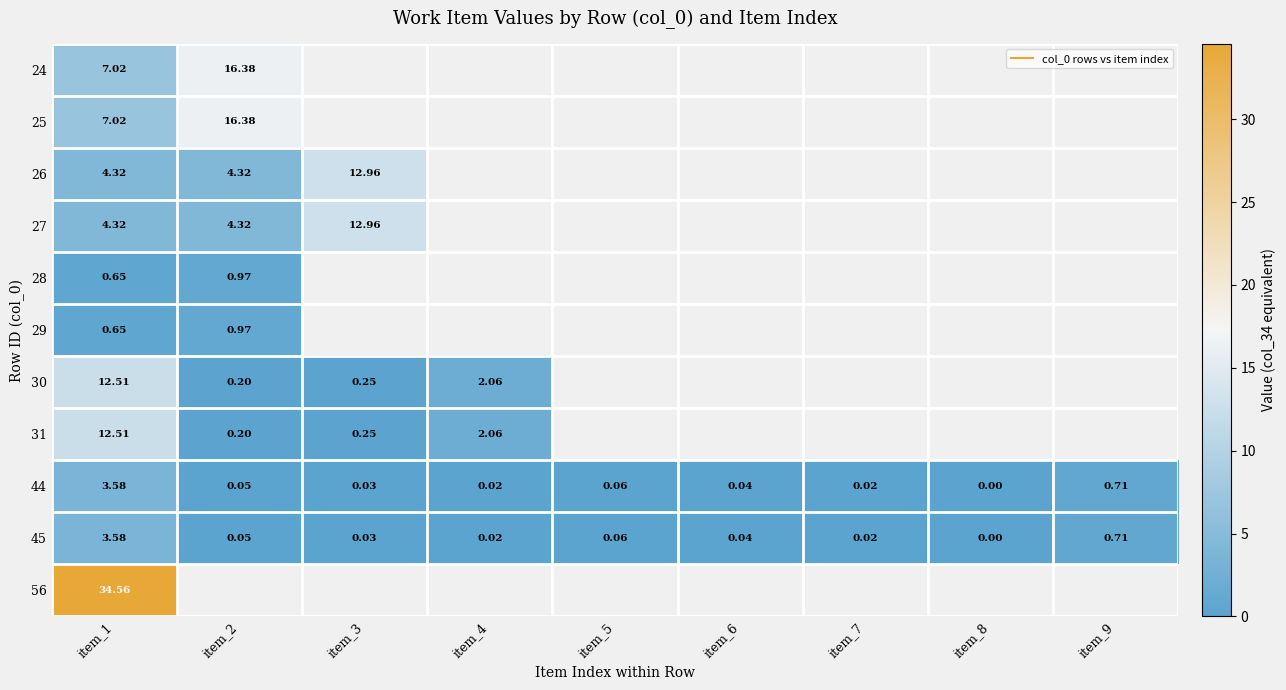

Count the number of categories in the chart.

9